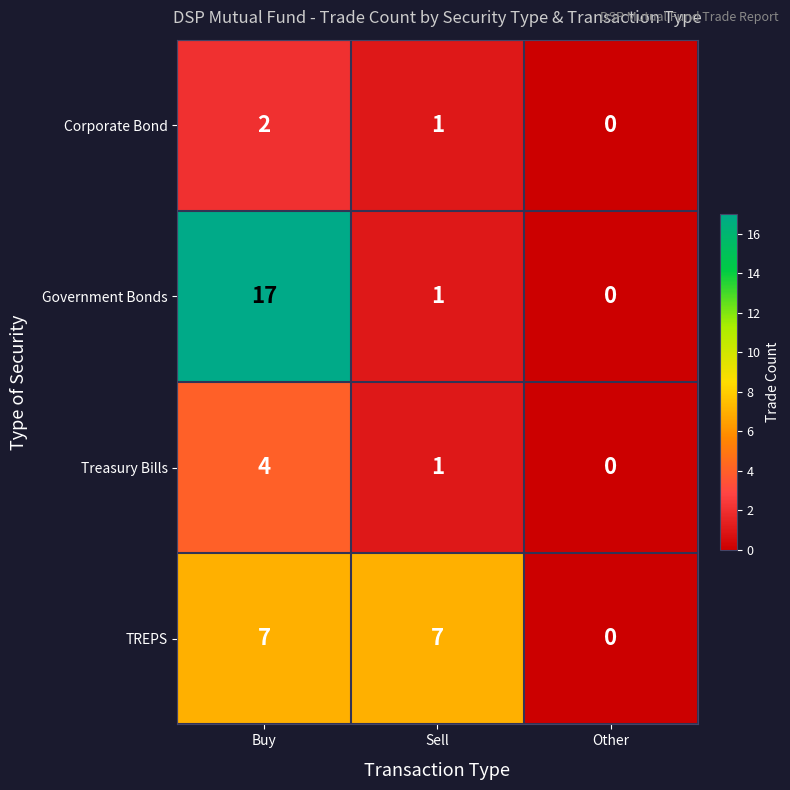

Which series has the largest range (max minus min)?

Government Bonds